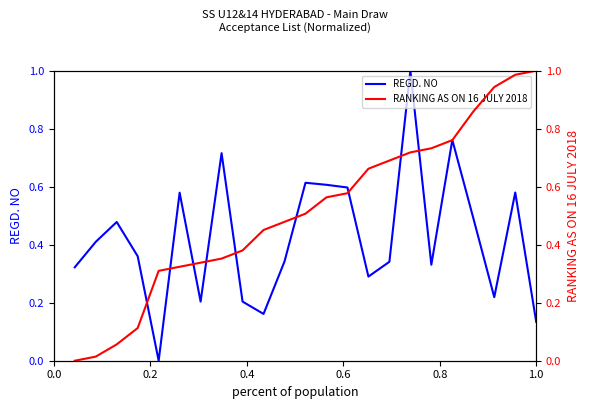

Is this an area chart (filled region under the line)?

No